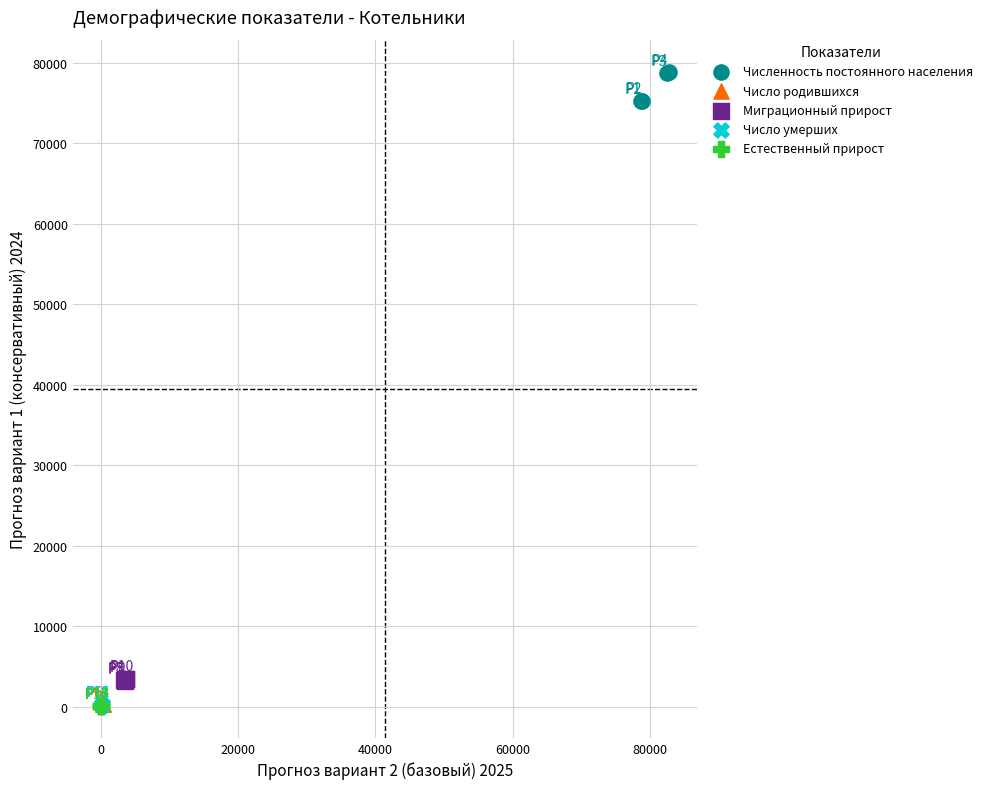

What are all the series names shown in the legend?

Численность постоянного населения, Число родившихся, Миграционный прирост, Число умерших, Естественный прирост